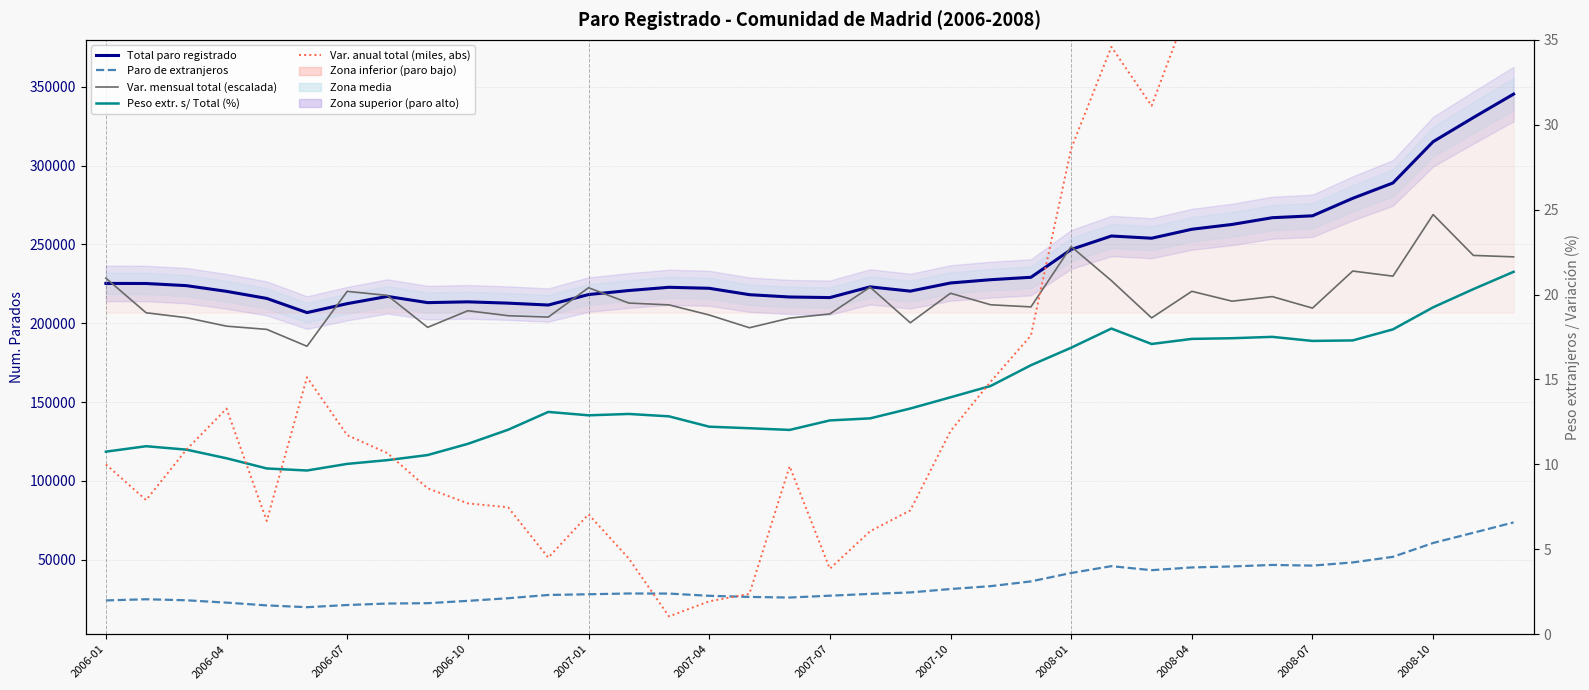

At which category is the sum across all series the highest?

35